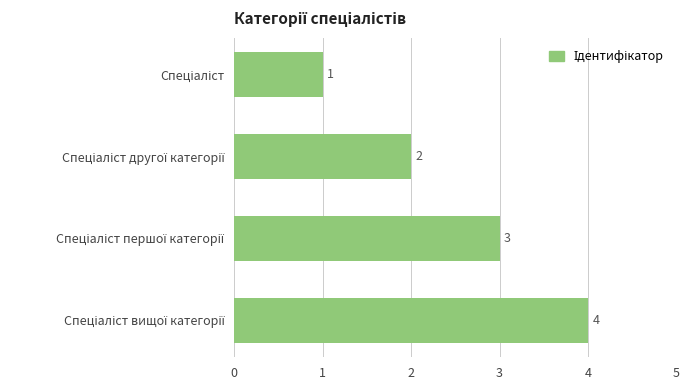

Count the values in the range 2 to 4.

3